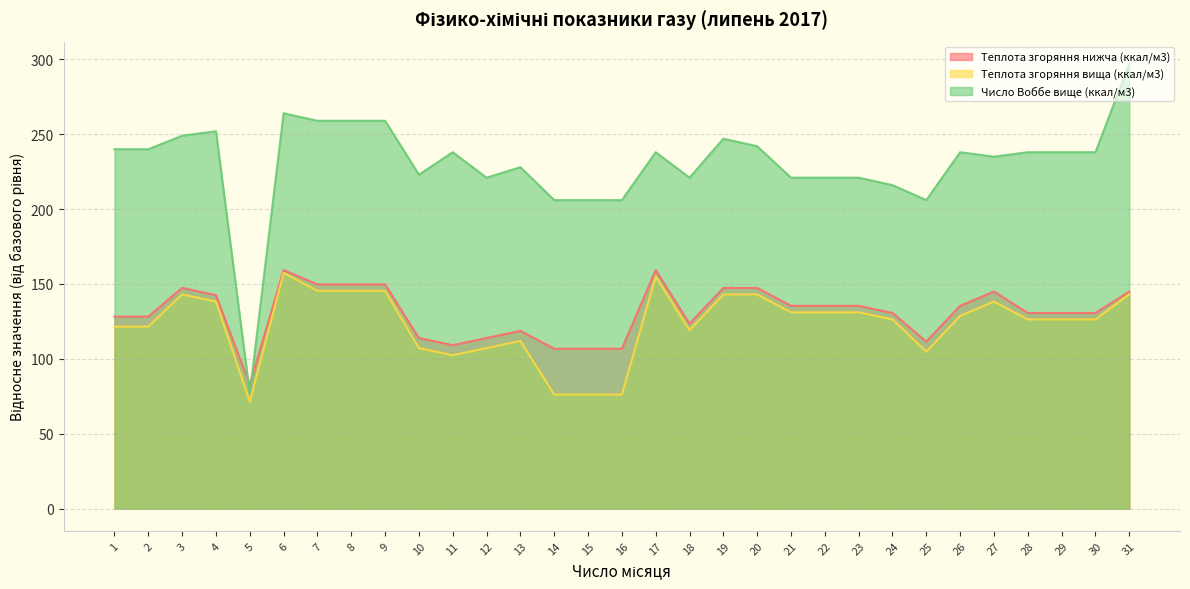

At which category does the chart reach its peak across all series?

31